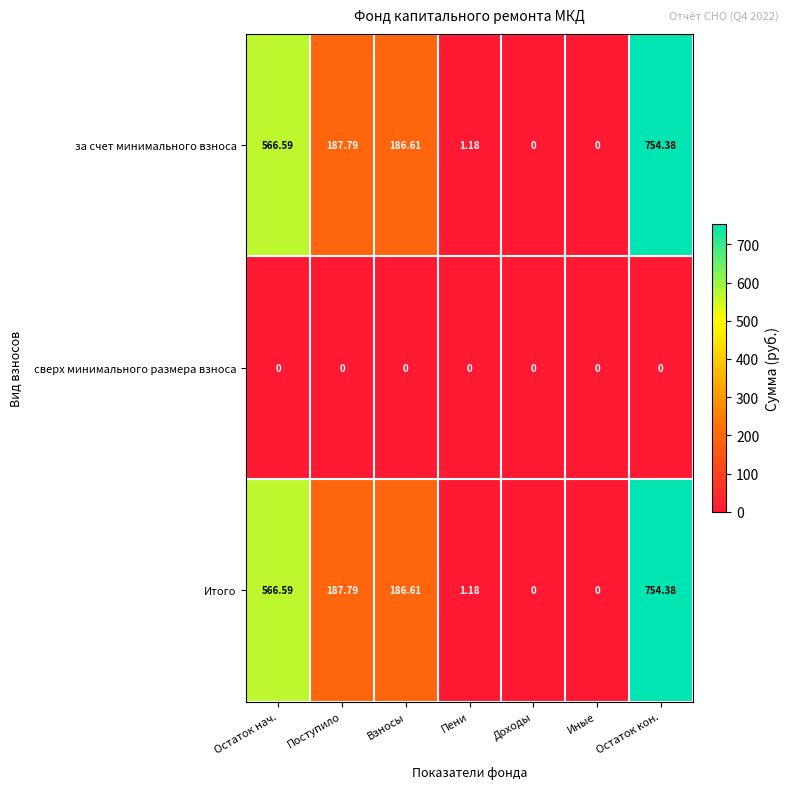

What is the maximum value shown in the chart?

754.4